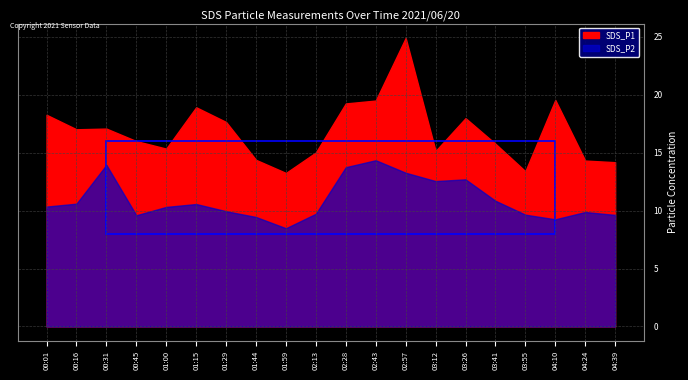

Which has a higher value, 04:24 or 02:57?

02:57